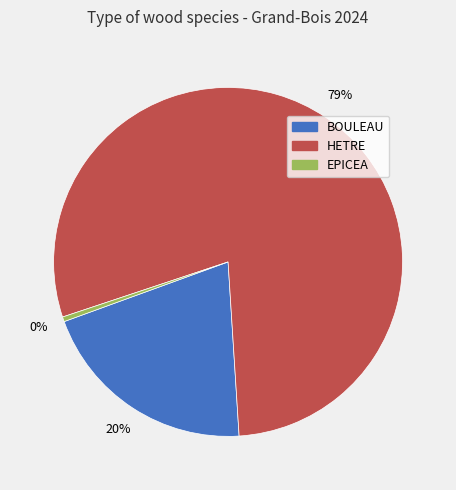

To the nearest percent, what is the combined percentage of EPICEA and HETRE?

80%